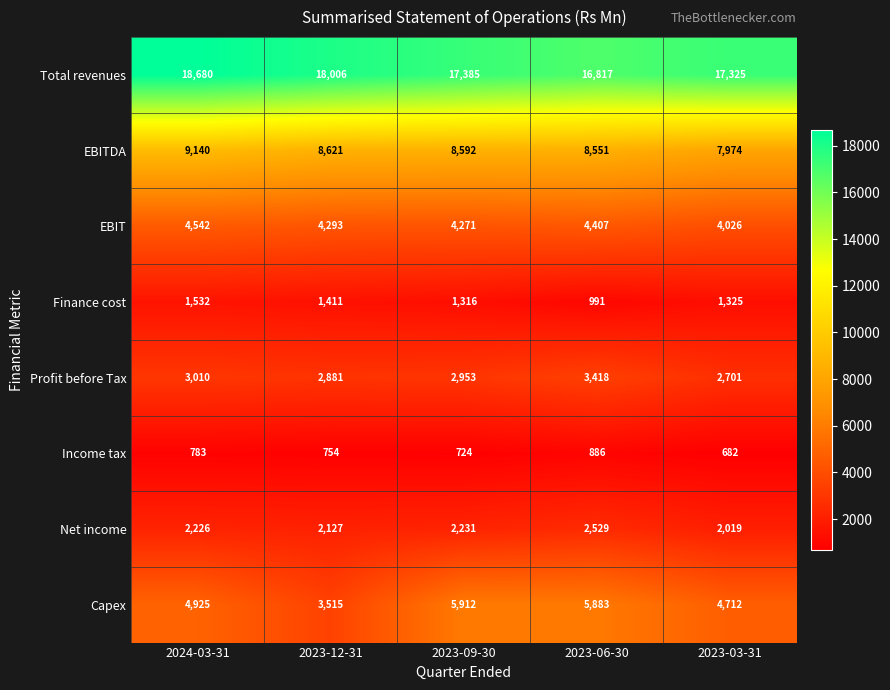

Which label corresponds to the smallest value in the chart?

2023-03-31